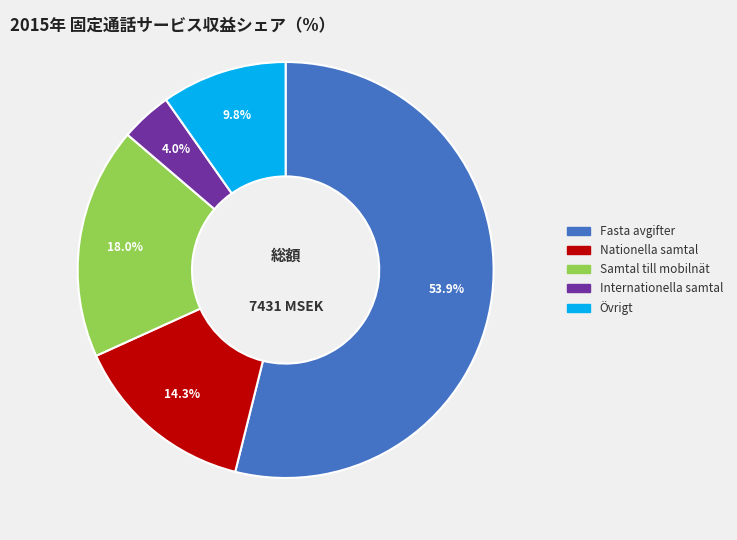

To the nearest percent, what percentage of the pie is Övrigt?

10%